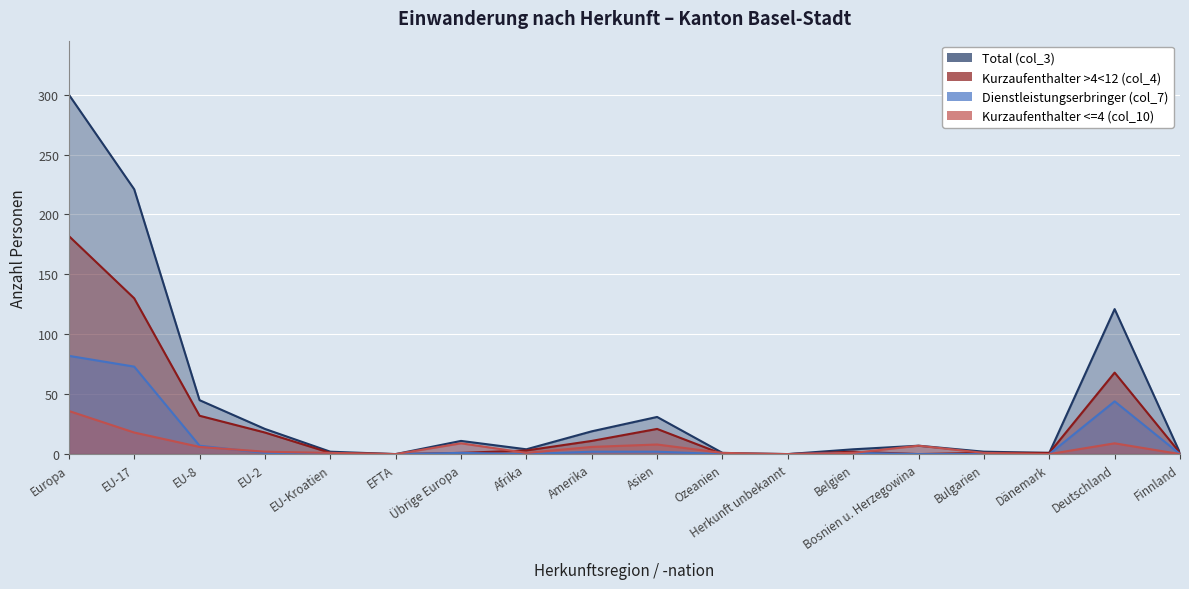

Where is Dienstleistungserbringer (col_7) nearest to the value 41?

Deutschland